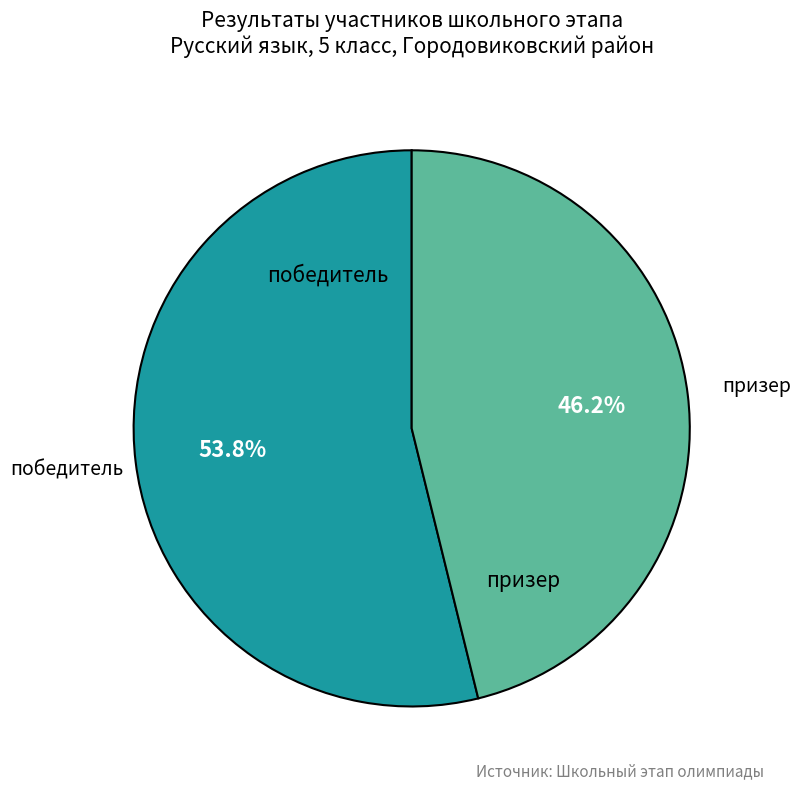

Which slice represents more than half of the pie?

победитель